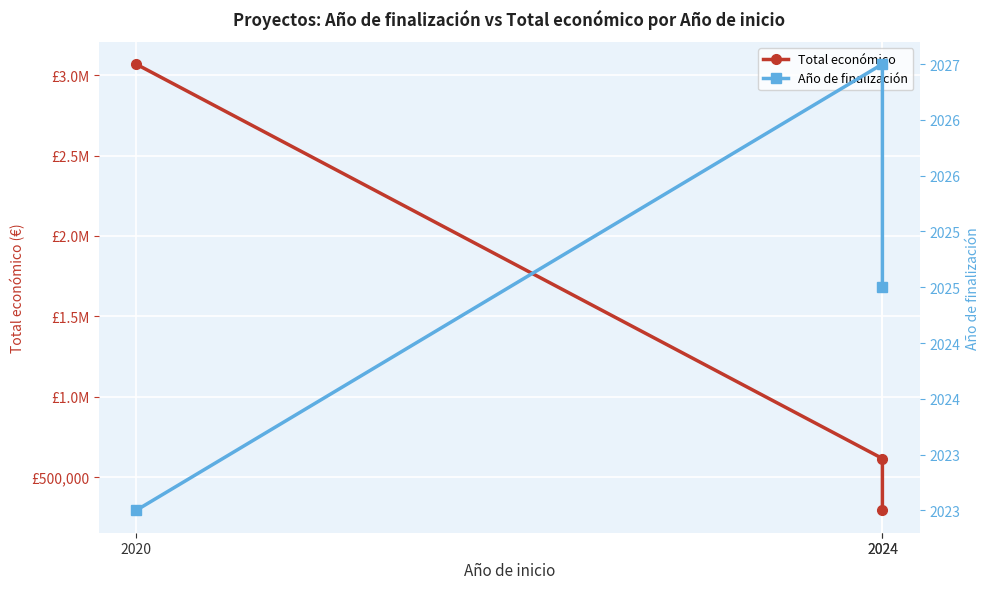

Rank the series at 2024 from highest to lowest value.

Total económico, Año de finalización